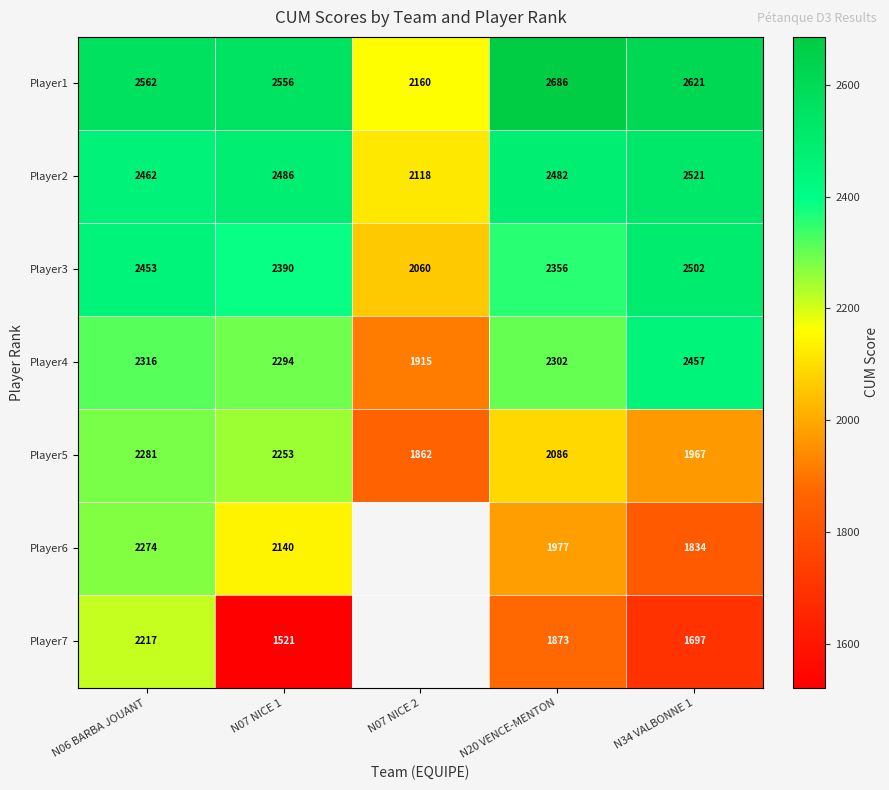

The value of Player4 at N07 NICE 2 is 2711. True or false?

False